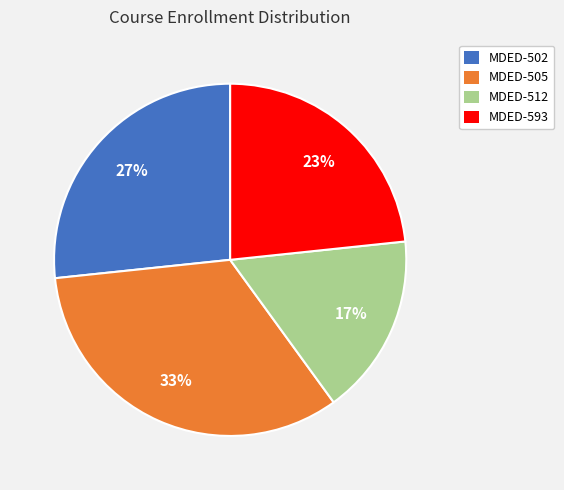

The MDED-502 slice represents 27% of the pie. True or false?

True